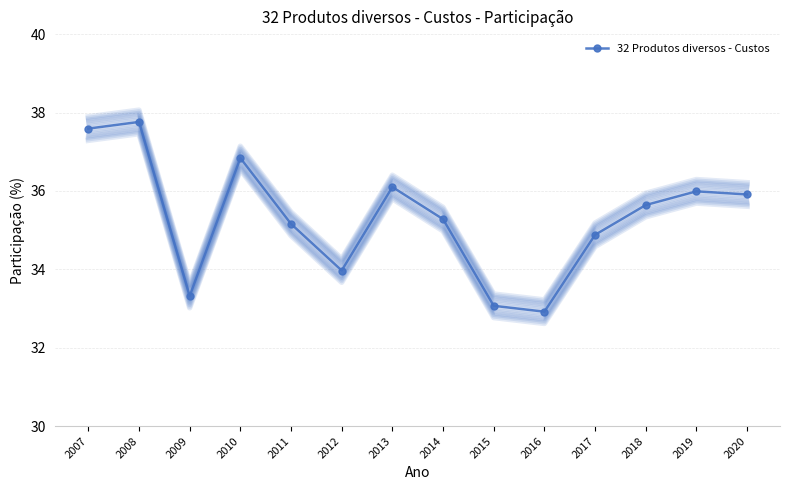

What is the difference between the values at 2016 and 2015?

0.1